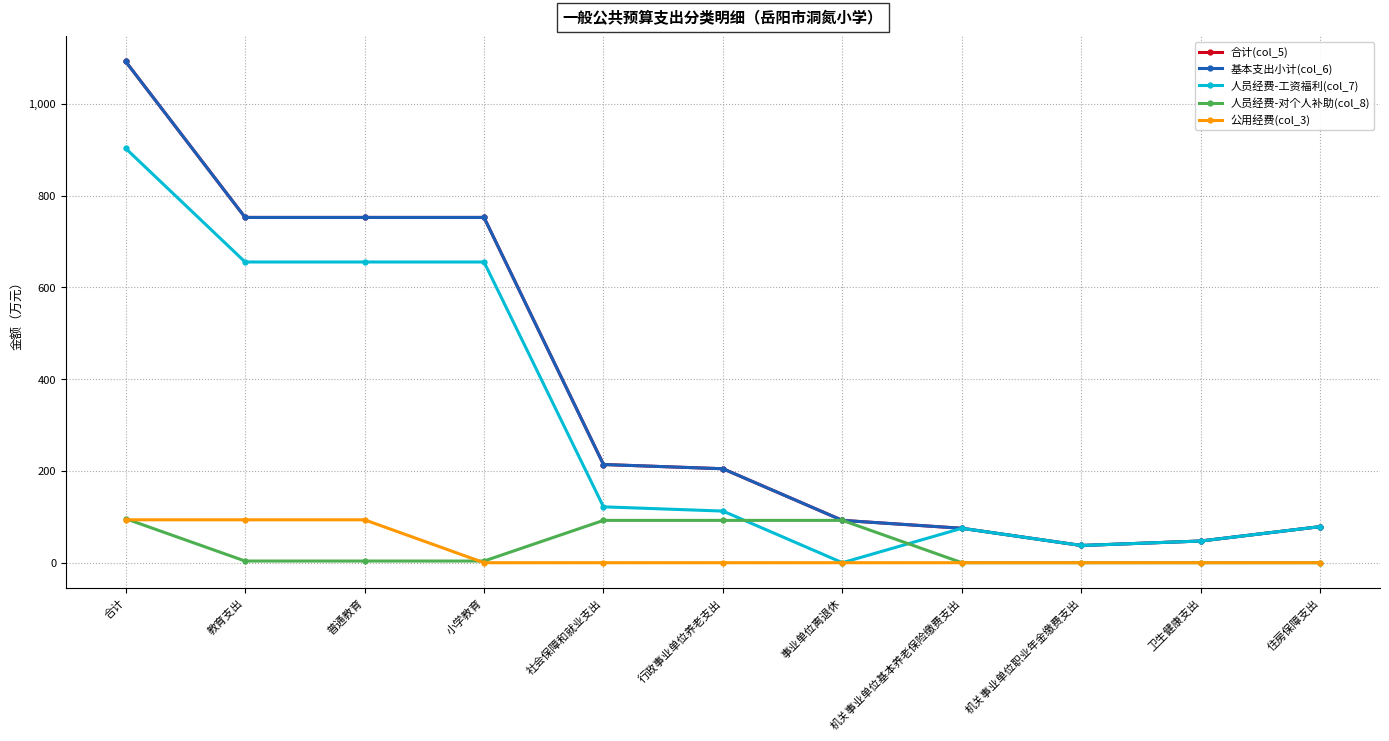

Does the chart have visible grid lines?

Yes